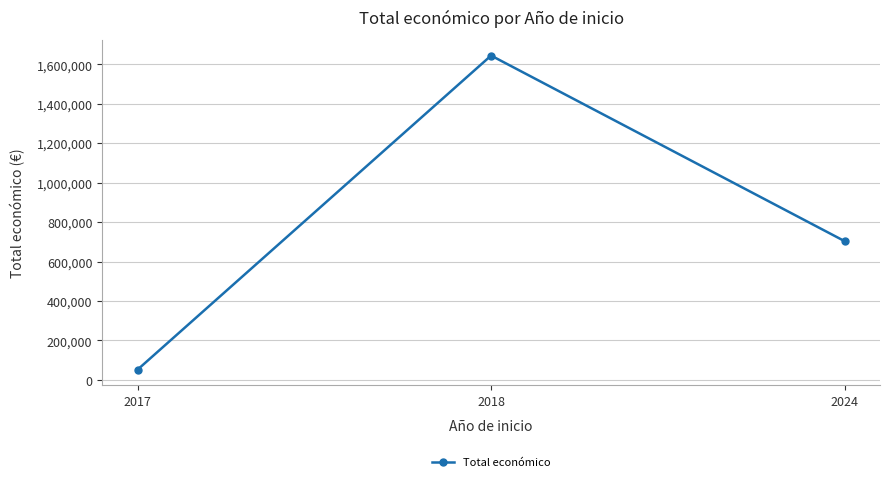

Reading left to right, transcribe all the data shown in this chart.

51232	1644809	703196